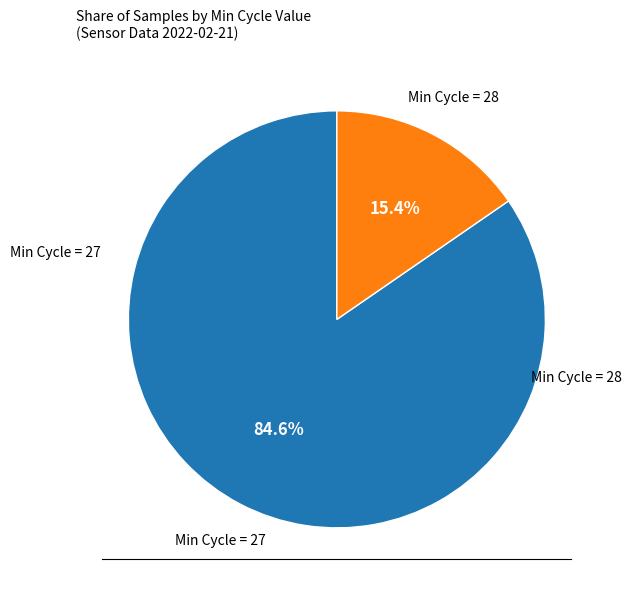

Does any single category account for the majority?

Yes